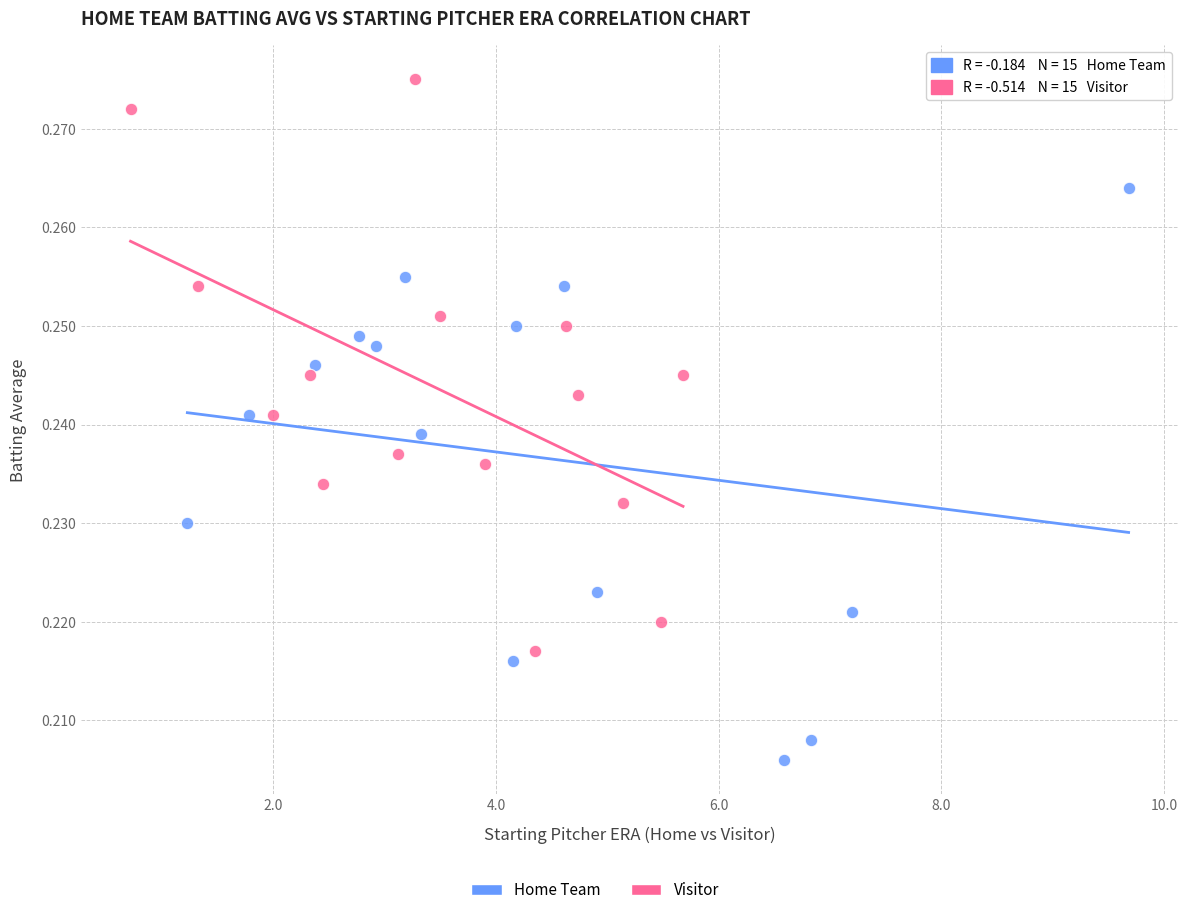

Which series contains the lowest Y value?

Home Team